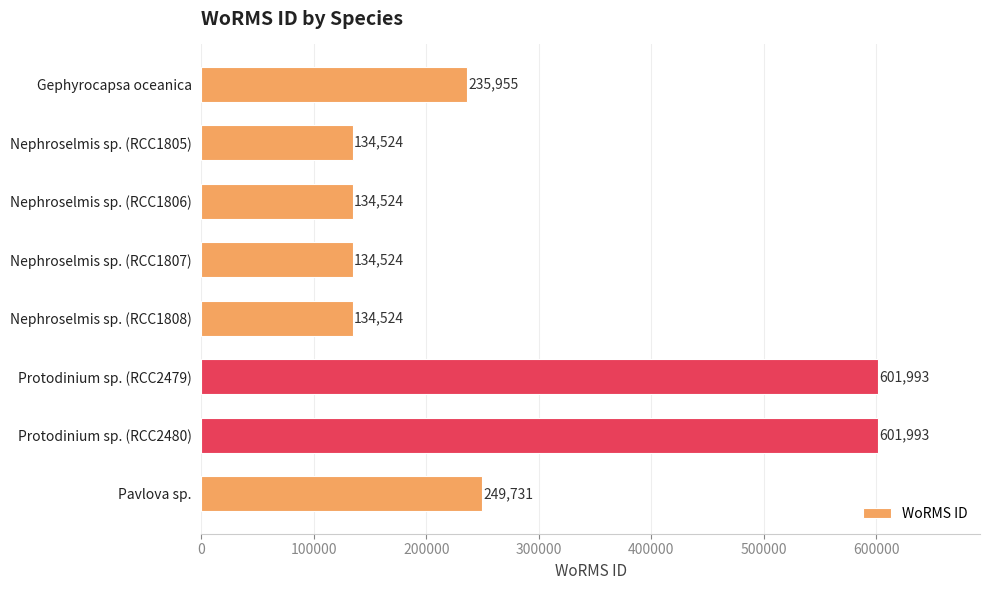

What is the minimum value shown in the chart?

134524